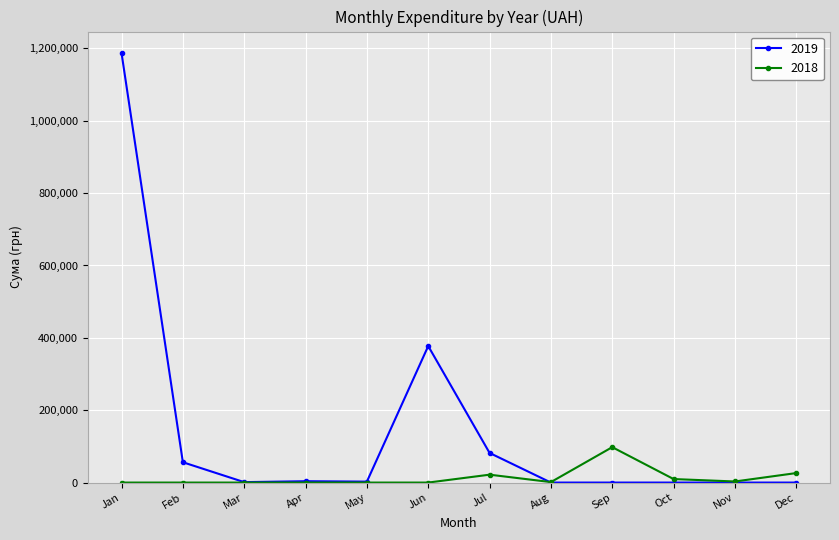

Is it true that 2019 equals 56162.7 at Feb?

True